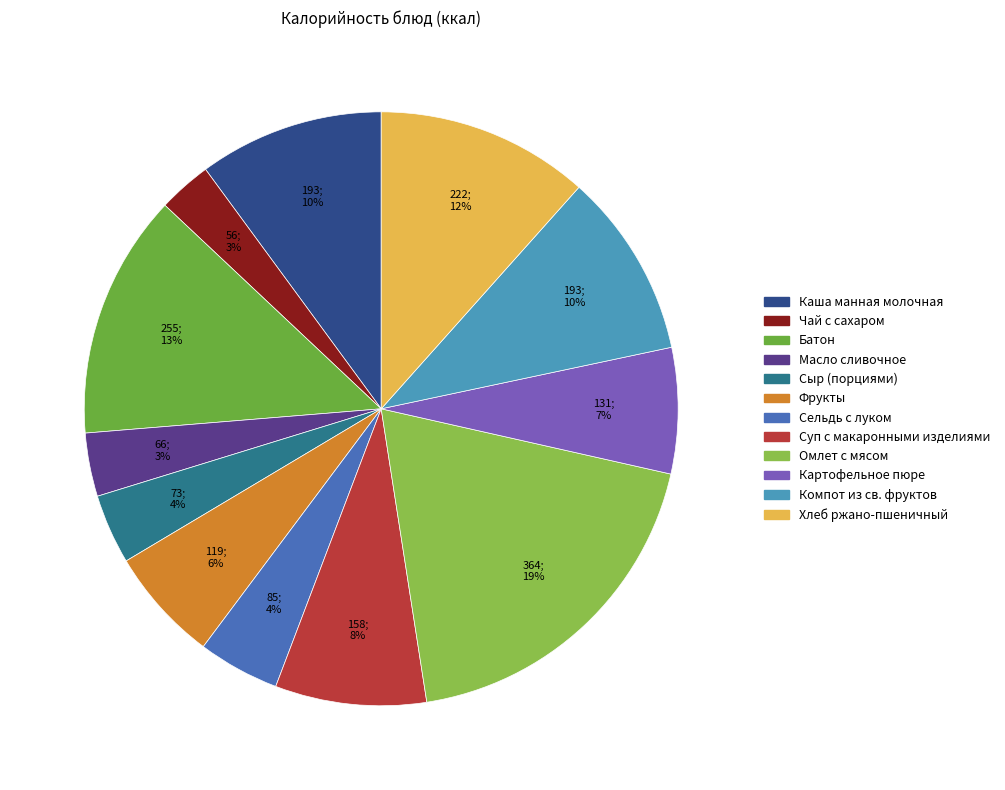

To the nearest percent, what percentage of the pie is Сельдь с луком?

4%